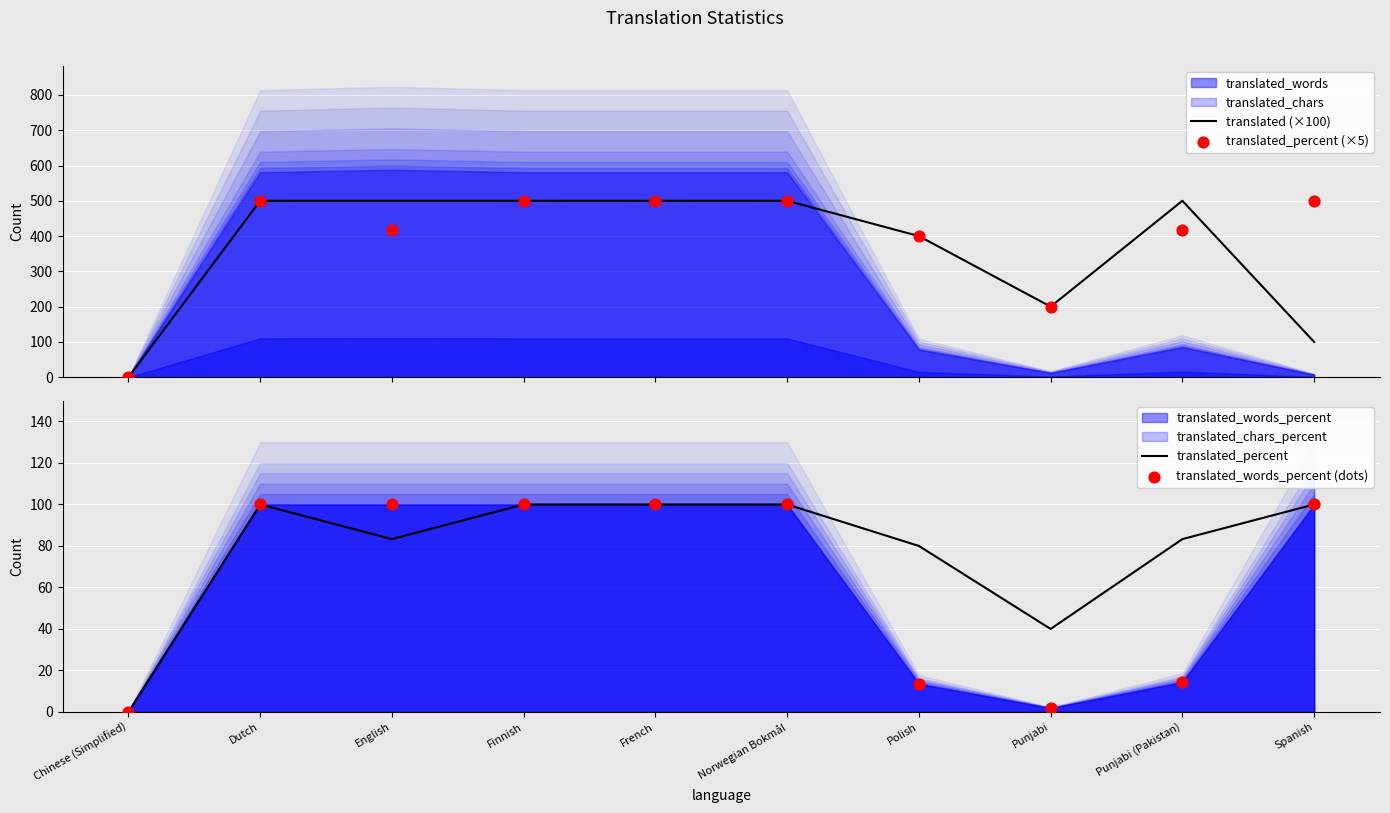

Which series reaches the minimum Y coordinate?

translated (×100)